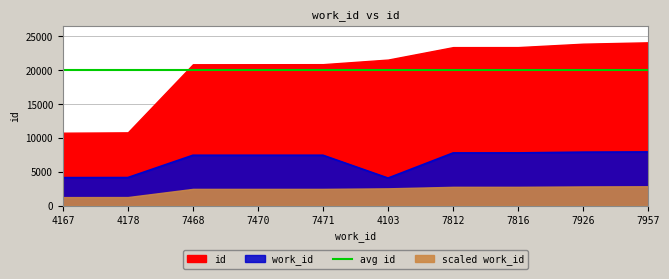

True or false: work_id and avg id intersect in this chart.

False